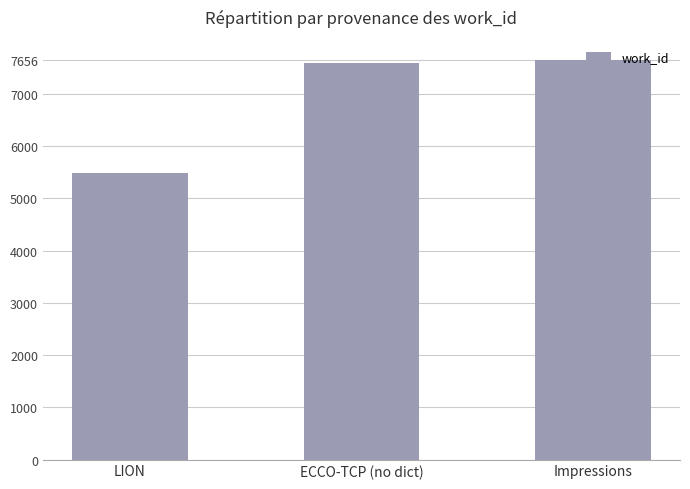

Count the number of categories in the chart.

3